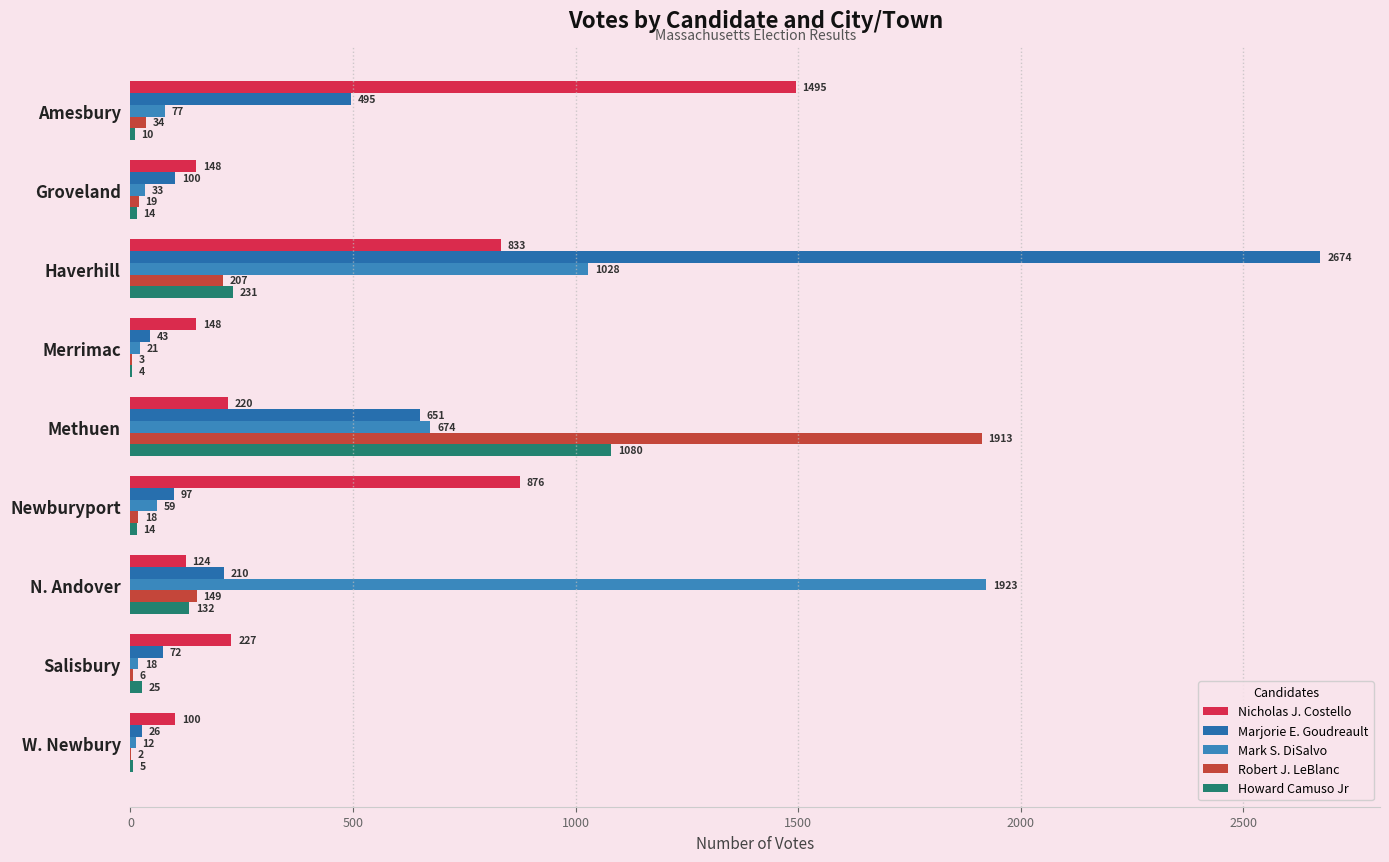

How many categories are shown in the chart?

9